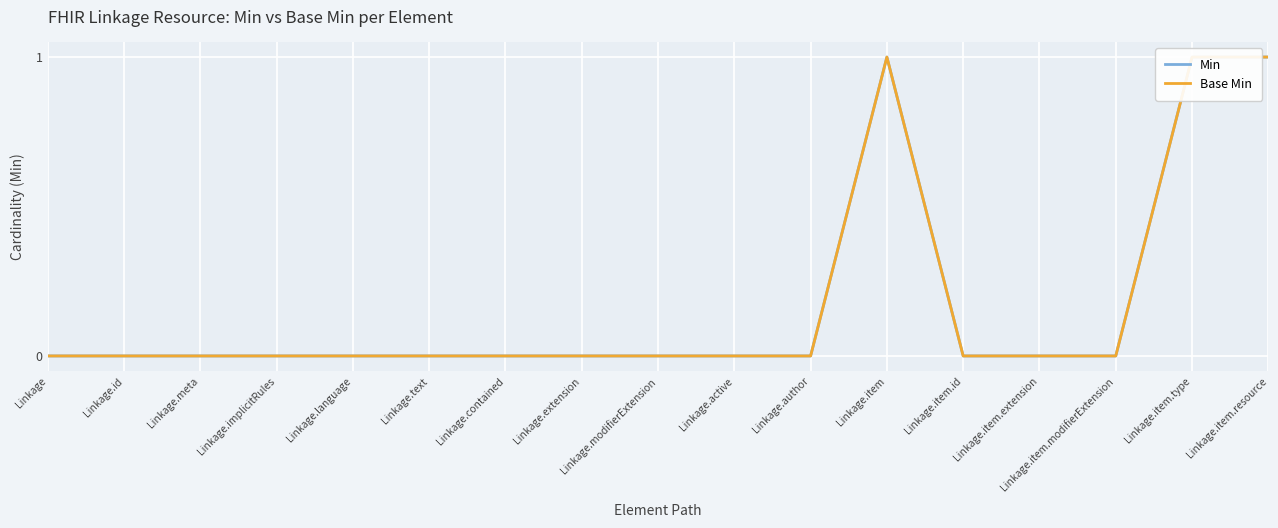

True or false: Min has a value of 1 at Linkage.item.

False